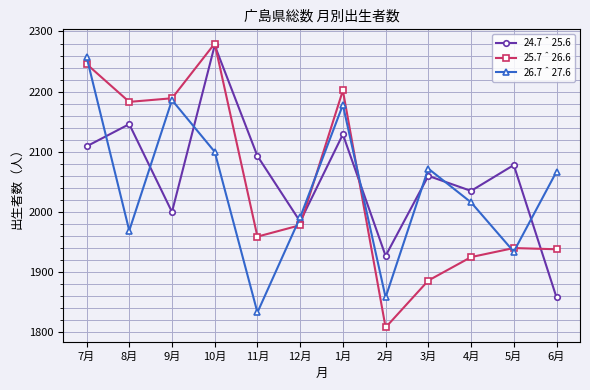

What is the sum of all 26.7＾27.6 values?

24462